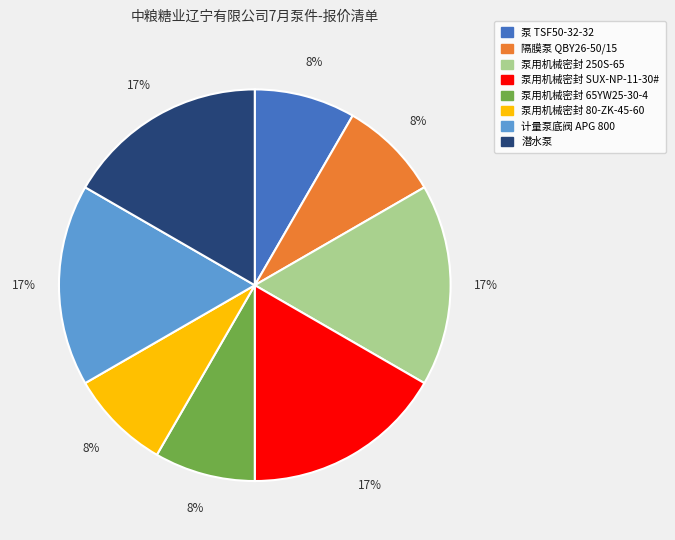

What is the ratio of the value at 泵用机械密封 80-ZK-45-60 to the value at 泵 TSF50-32-32?

1.0